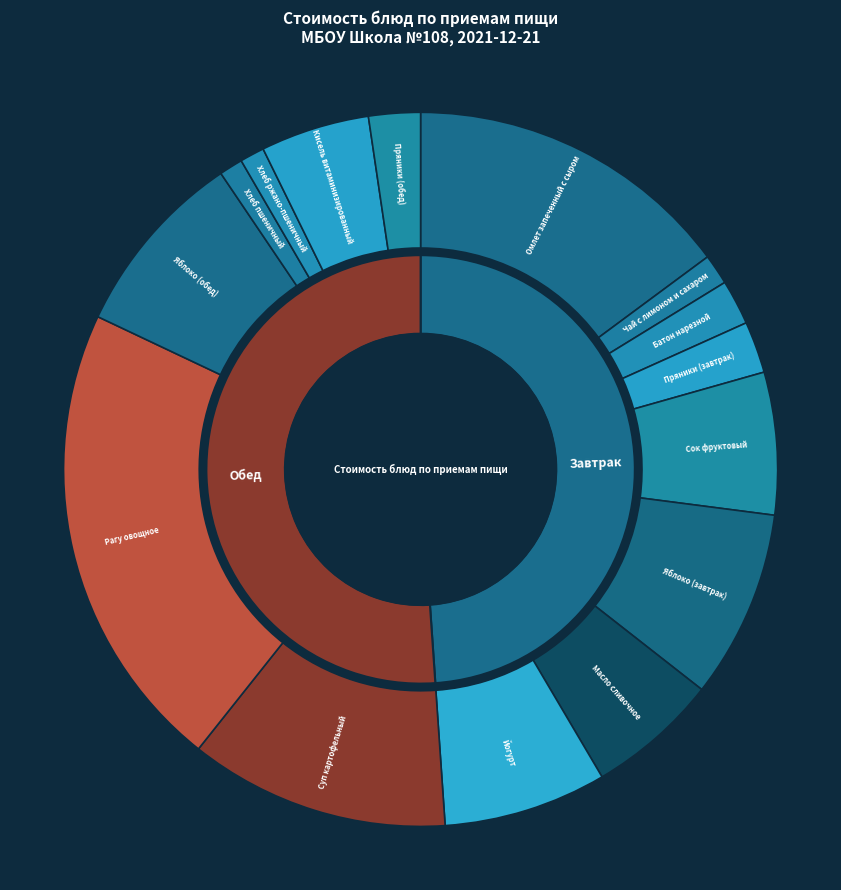

Does Масло сливочное account for over 50% of the chart?

No